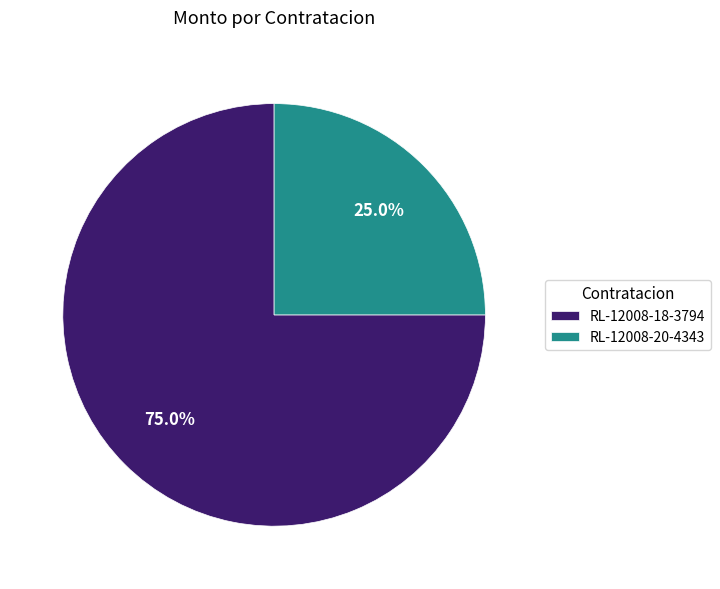

To the nearest percent, what percentage of the pie is RL-12008-18-3794?

75%